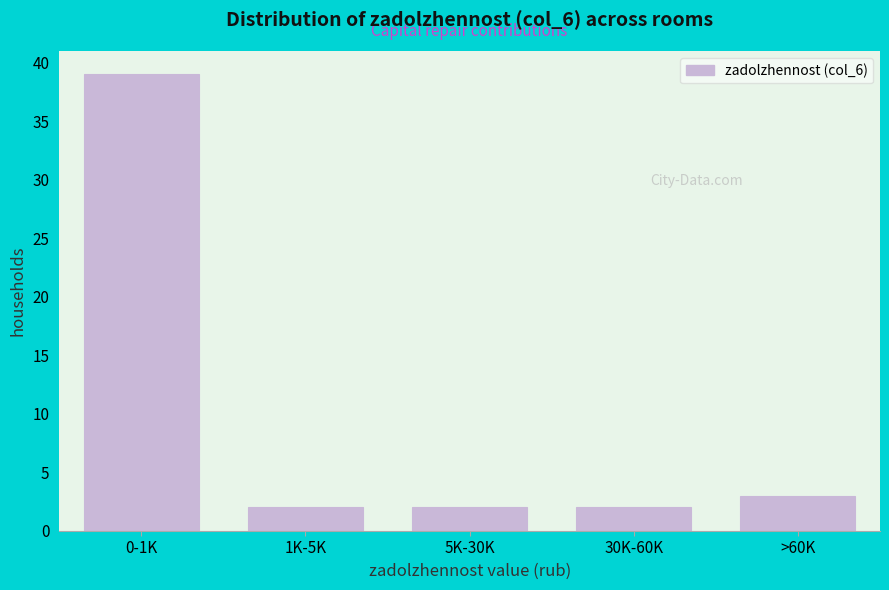

Reading right to left, what are all the values shown in this chart?

>60K=3	30K-60K=2	5K-30K=2	1K-5K=2	0-1K=39